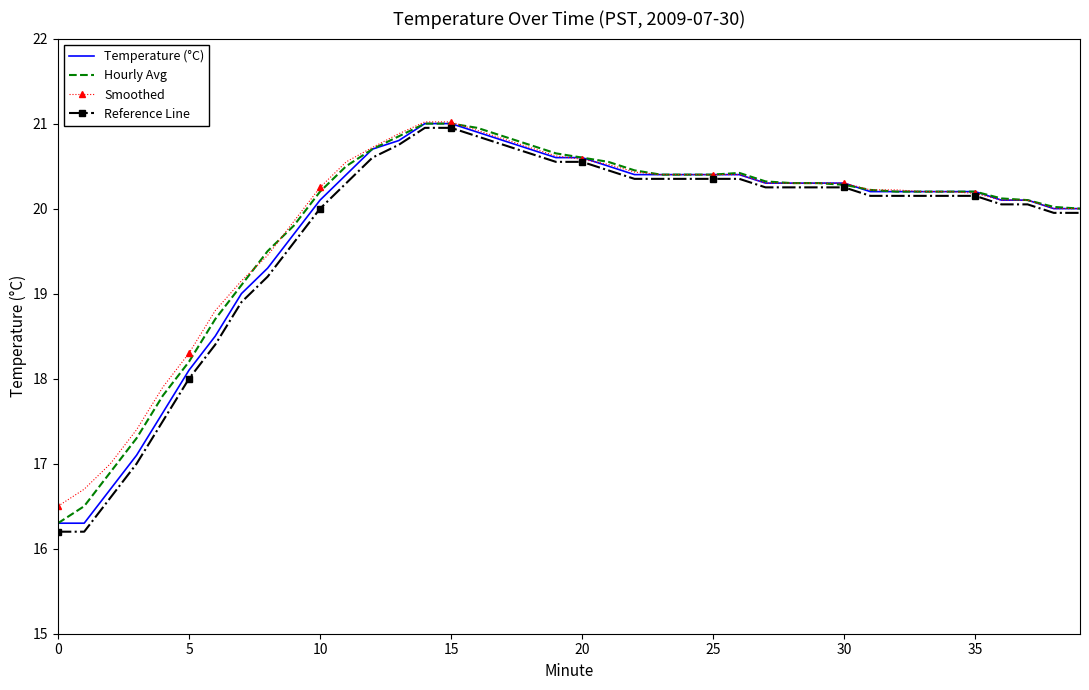

Which series has the widest spread of values?

Reference Line